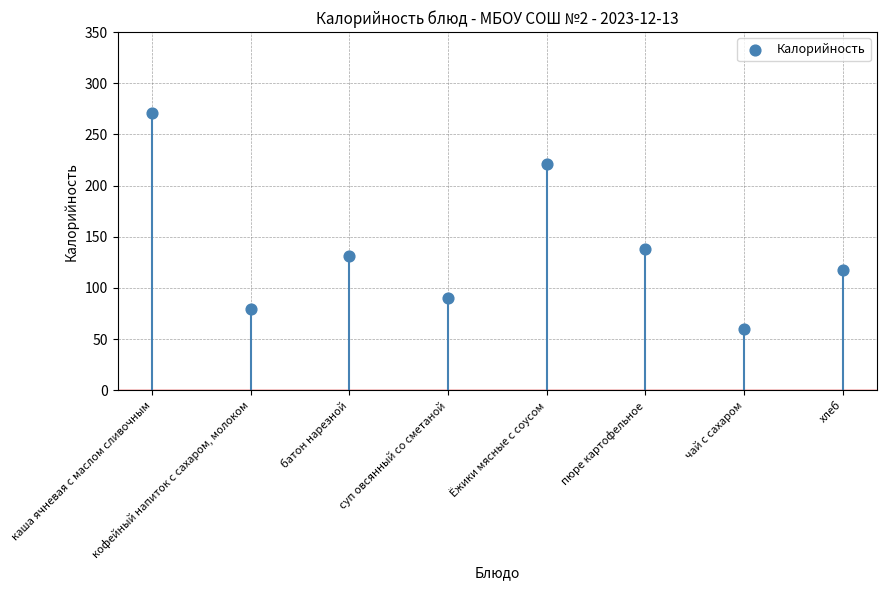

What is the average Y value?

138.6